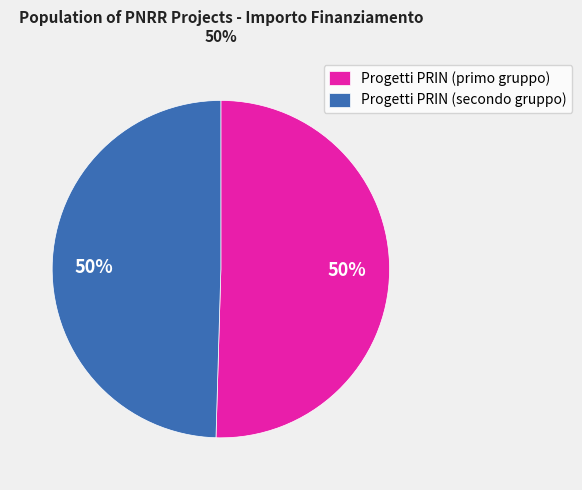

What percentage is the Progetti PRIN (primo gruppo) slice, to the nearest percent?

50%